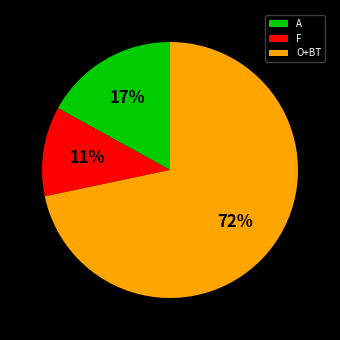

To the nearest percent, what is the combined percentage of O+BT and F?

83%